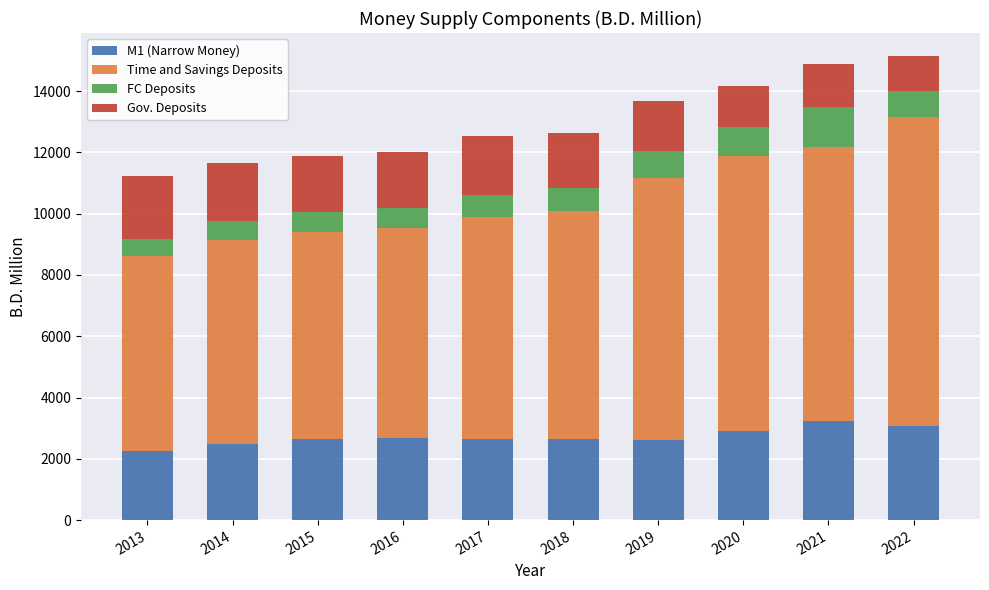

The M1 (Narrow Money) series shows 5607.7 at 2021. True or false?

False